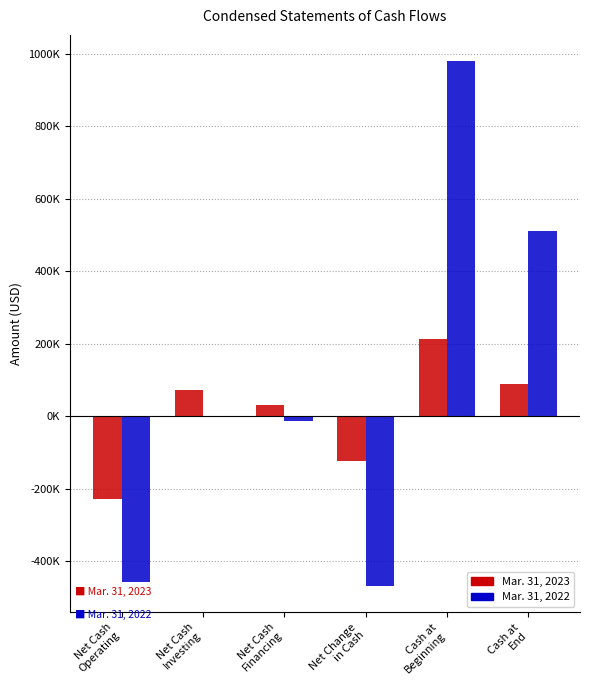

Reading right to left, what are all the values shown in this chart?

Mar. 31, 2023: 87760	212232	-124472	29788	73789	-228049
Mar. 31, 2022: 511093	979226	-468133	-11955	0	-456178